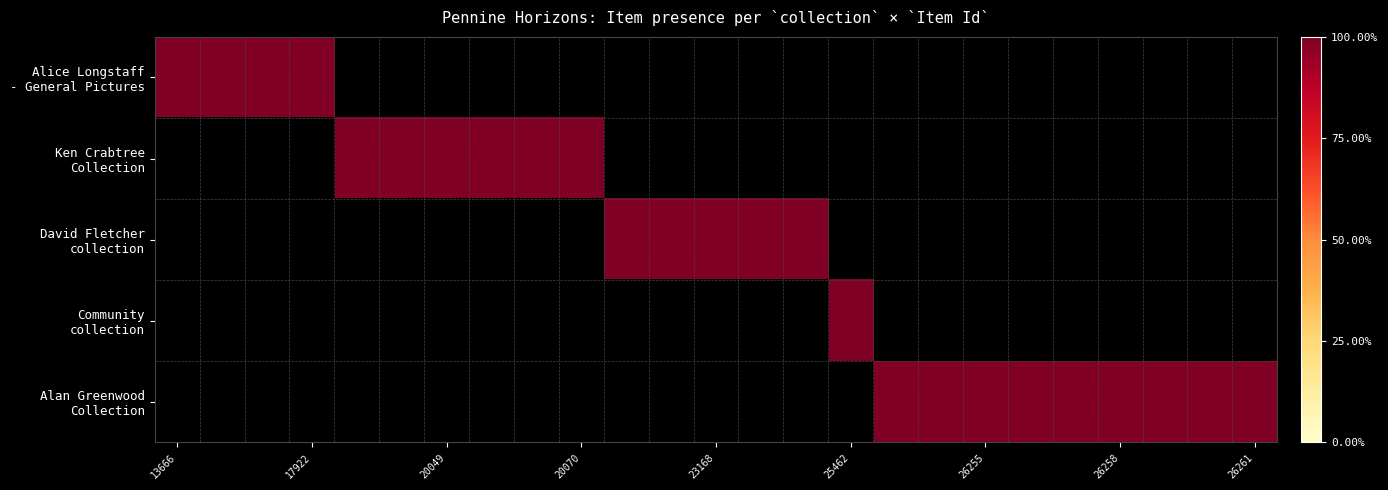

Read the Alan Greenwood Collection value at 26261.

1